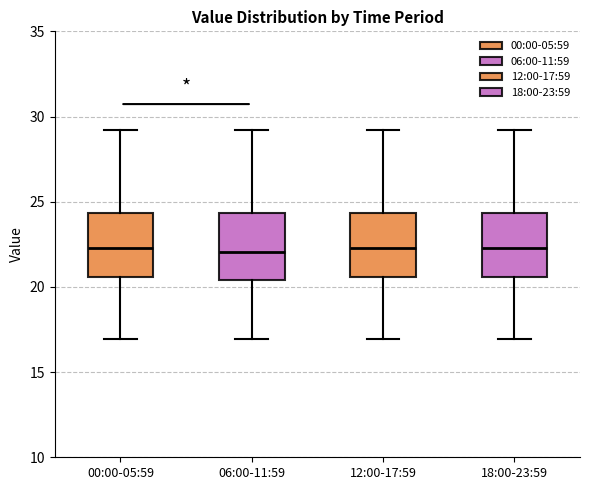

Reading left to right, transcribe this box plot: for each box, give where its median line is, the range the box spans, and where its two whiskers end, as read against the y-axis. The values are not printed on the chart, so give them approximately, as read against the axis.

00:00-05:59: median 22.5, box 20.5 to 24.5, whiskers 17.0 to 29.0
06:00-11:59: median 22.0, box 20.5 to 24.5, whiskers 17.0 to 29.0
12:00-17:59: median 22.5, box 20.5 to 24.5, whiskers 17.0 to 29.0
18:00-23:59: median 22.5, box 20.5 to 24.5, whiskers 17.0 to 29.0